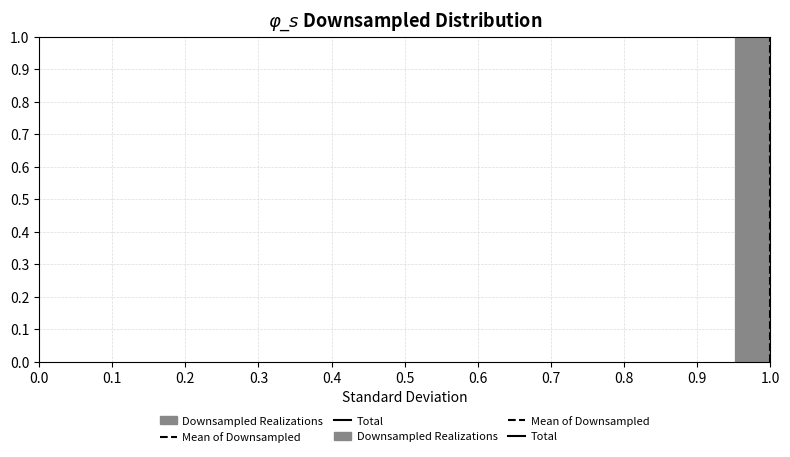

Over which range of the x-axis is the bar tallest?

0.95 to 1.00